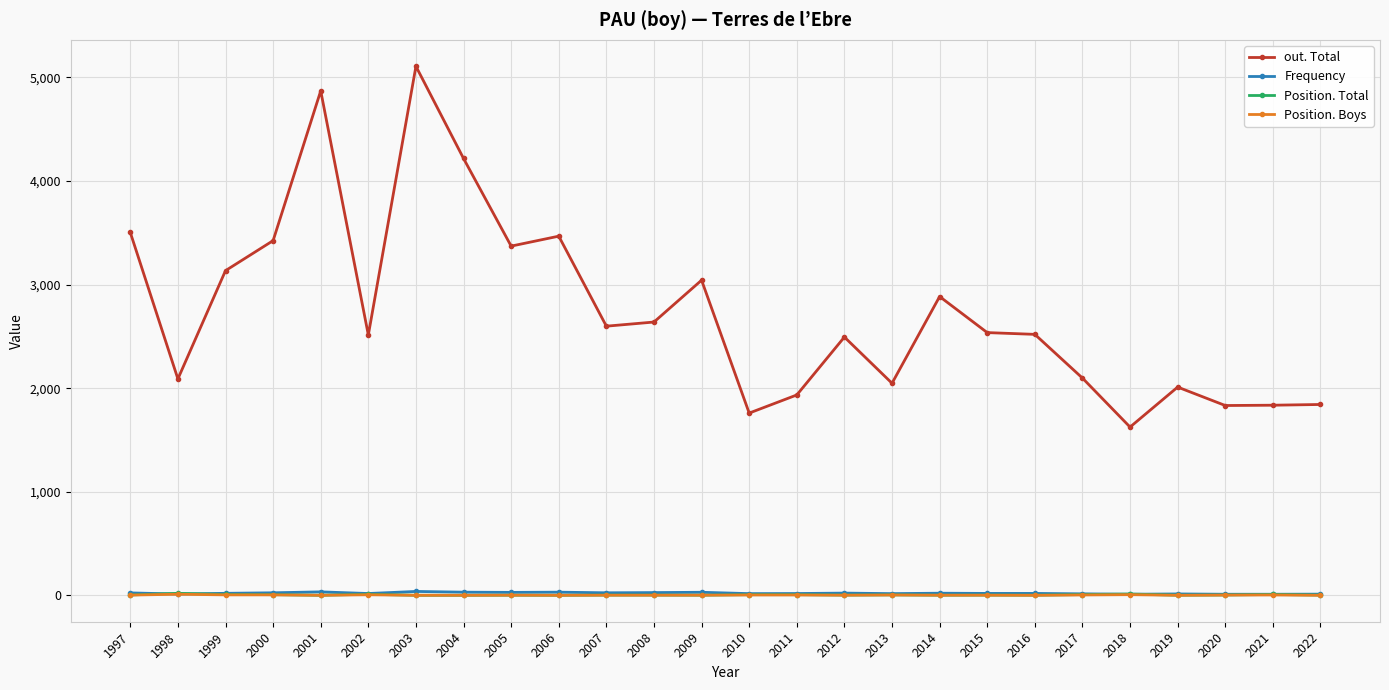

What is the sum of all Position. Total values?

133